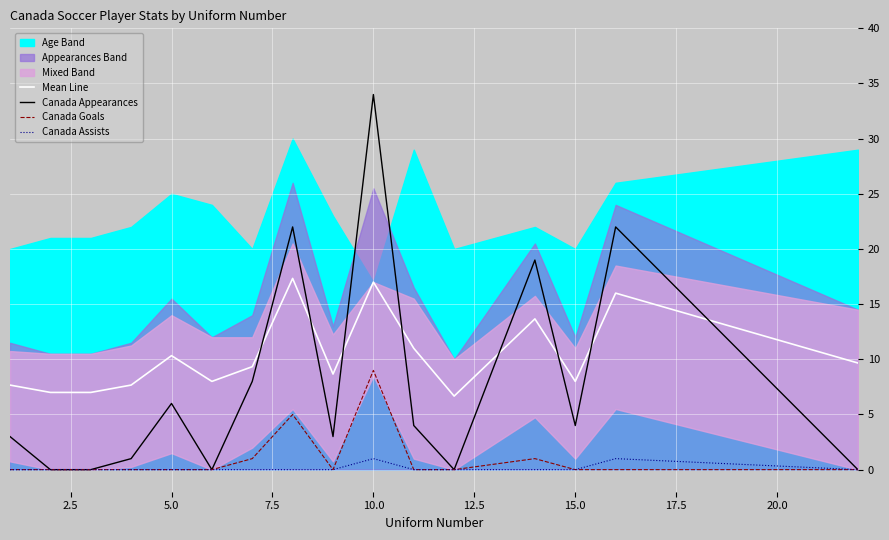

Which category has the highest value in the Canada Goals series?

10.0